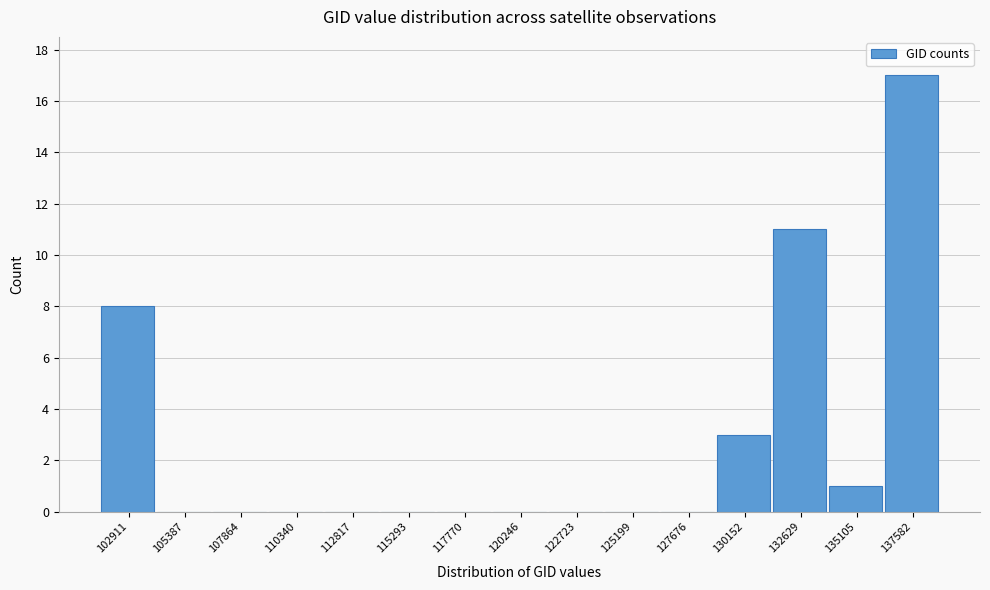

Reading left to right, transcribe all the data shown in this chart.

102911=8	105387=0	107864=0	110340=0	112817=0	115293=0	117770=0	120246=0	122723=0	125199=0	127676=0	130152=3	132629=11	135105=1	137582=17